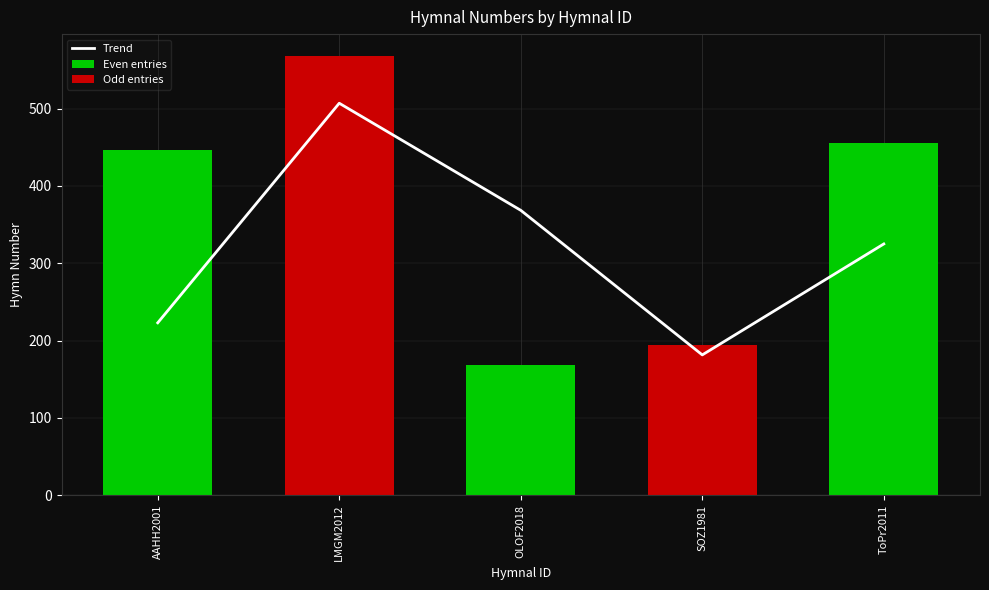

How many values in the Odd entries series exceed 0?

2